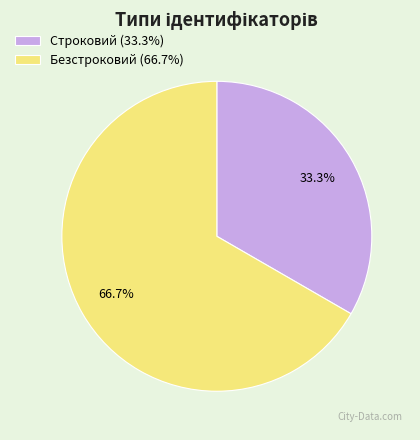

To the nearest percent, what is the difference between the largest and smallest slice percentages?

33%